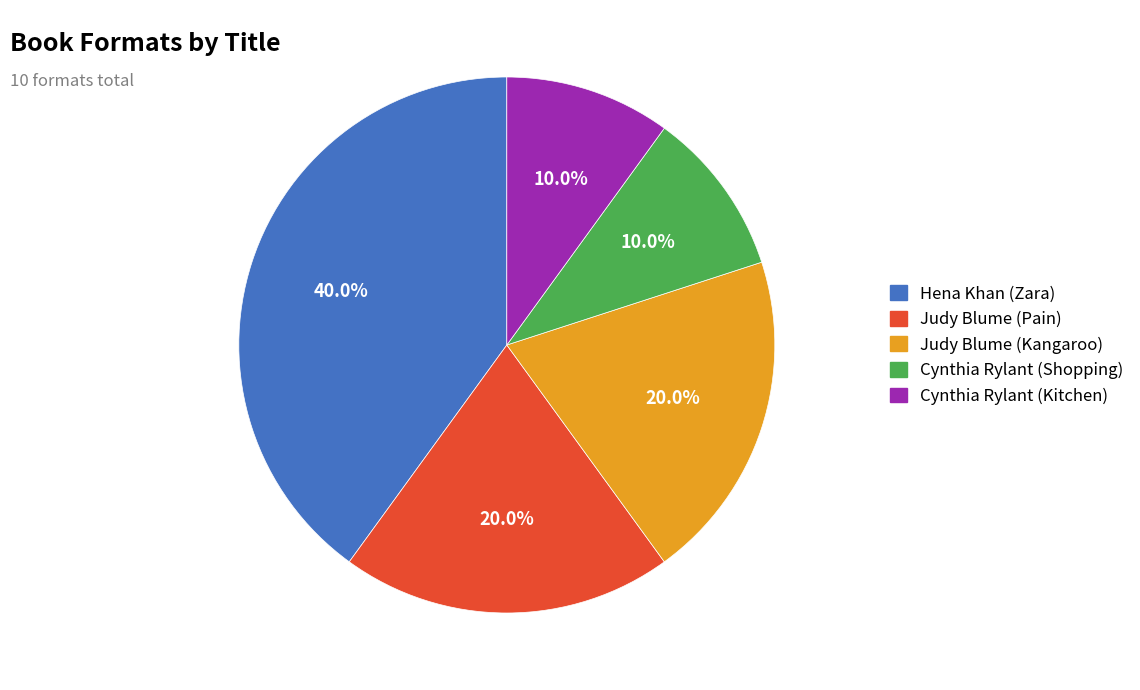

Which category has the biggest portion of the pie?

Hena Khan (Zara)